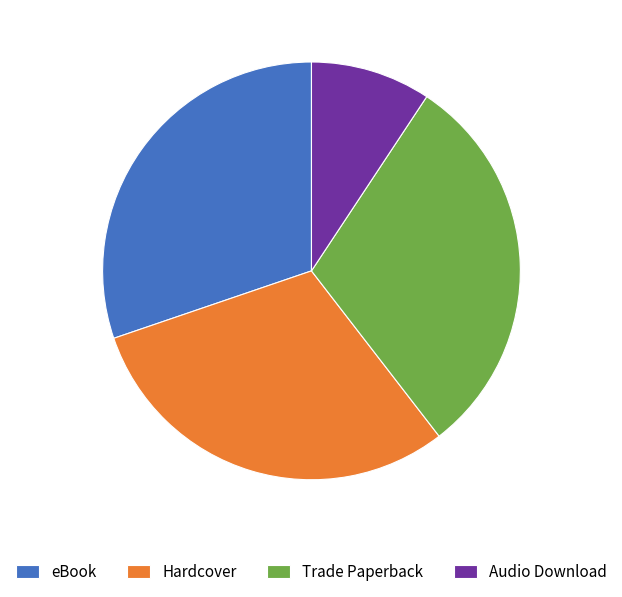

True or false: Audio Download accounts for 9% of the total.

True